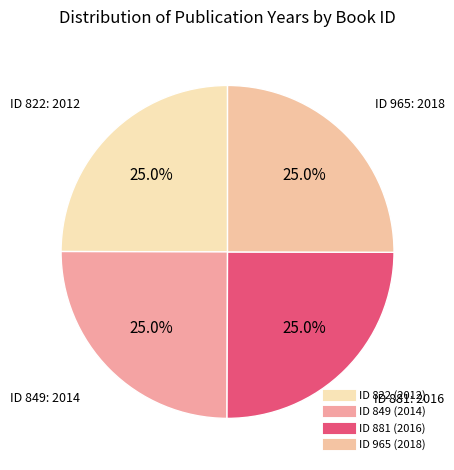

How many segments does this pie chart have?

4